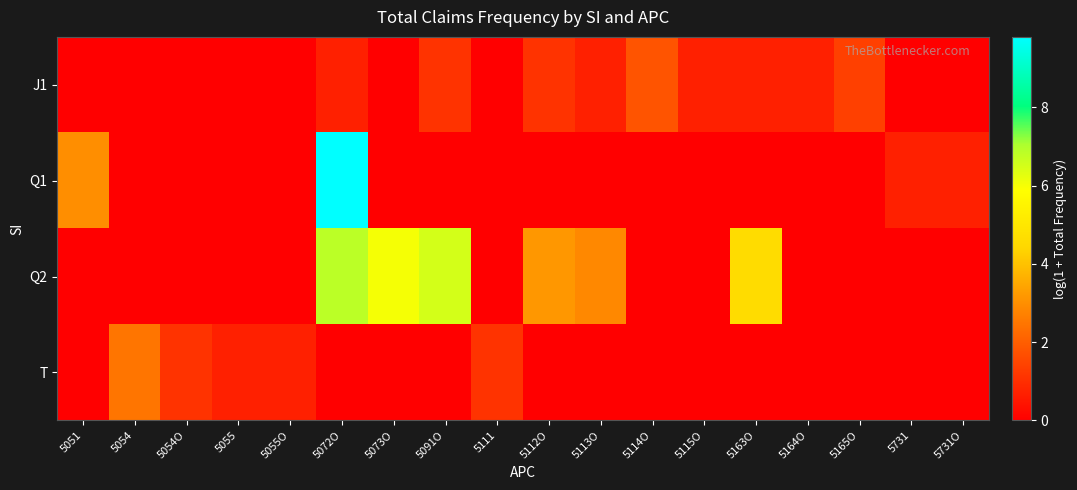

At which category is the sum across all series the highest?

5072O